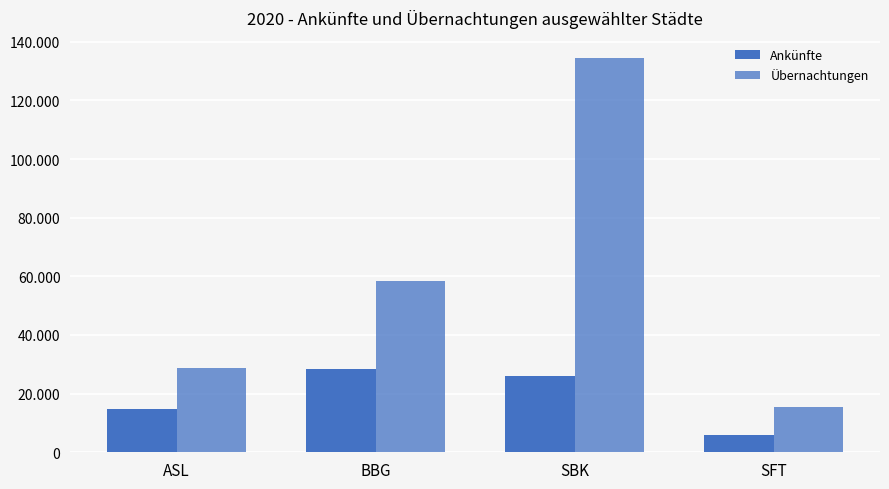

List the series in order of their peak value, lowest first.

Ankünfte, Übernachtungen